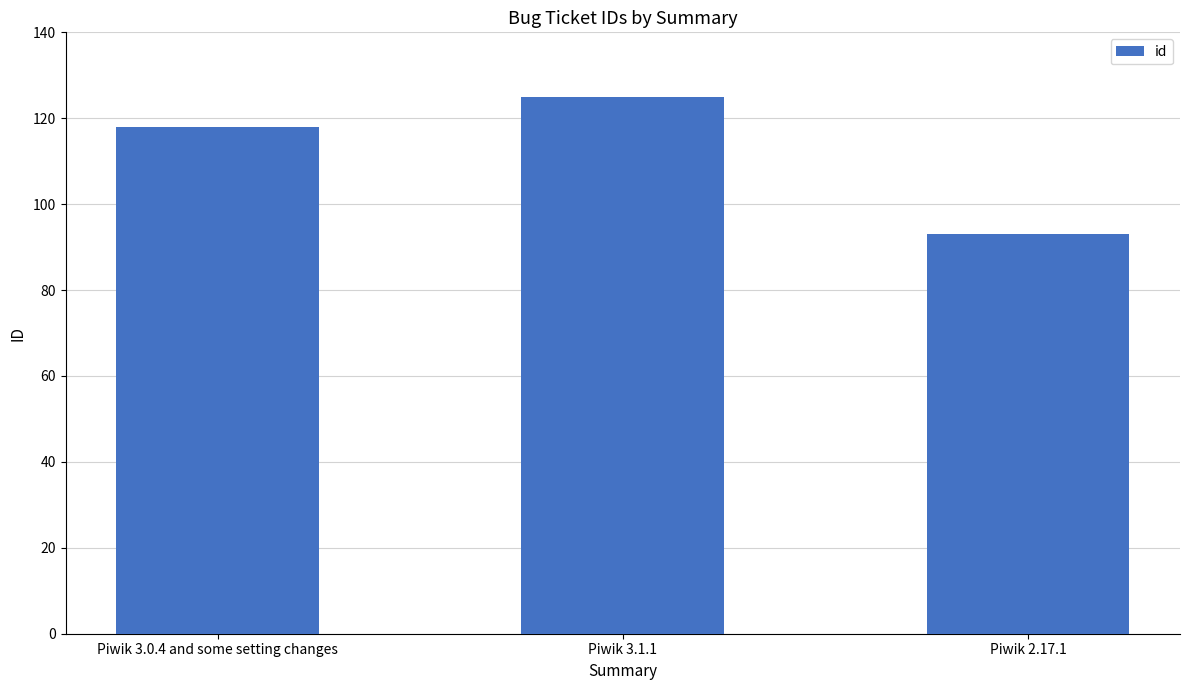

What is the minimum value shown in the chart?

93